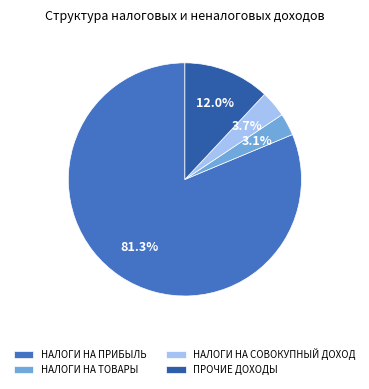

To the nearest percent, what is the average slice percentage?

25%